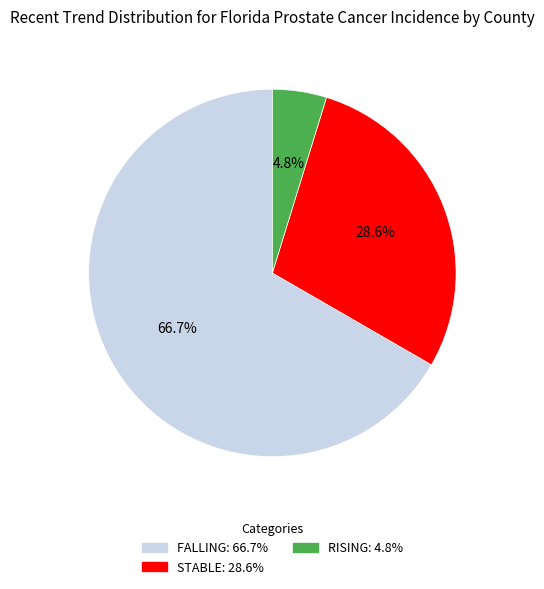

Does any single category account for the majority?

Yes